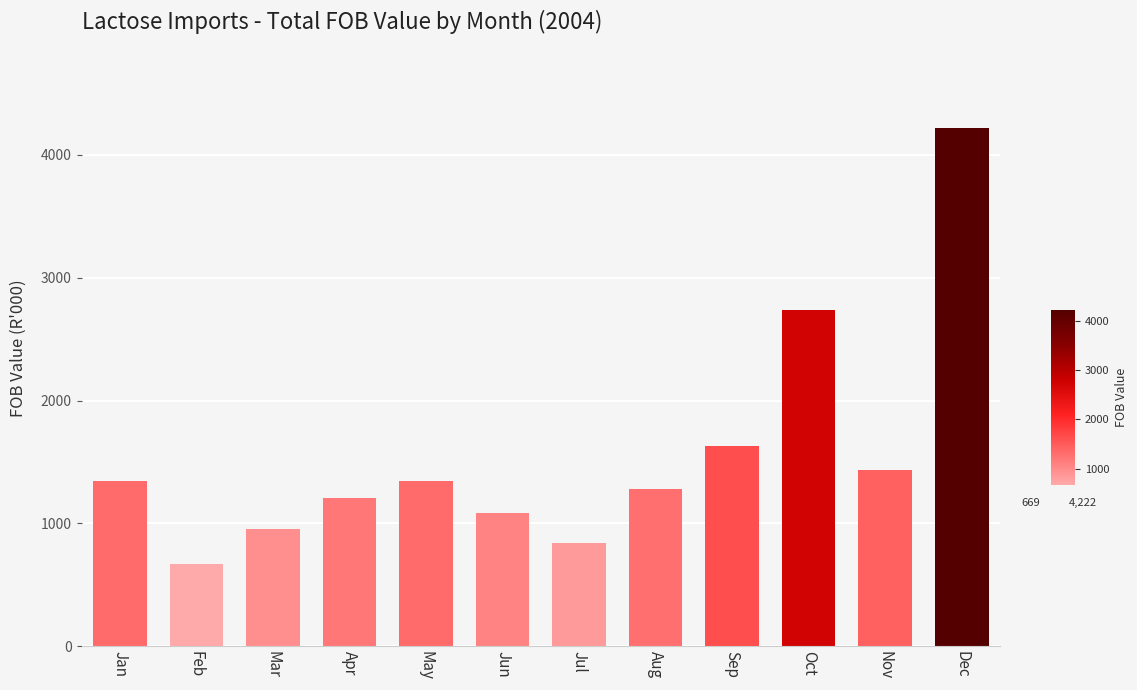

What is the minimum value shown in the chart?

669